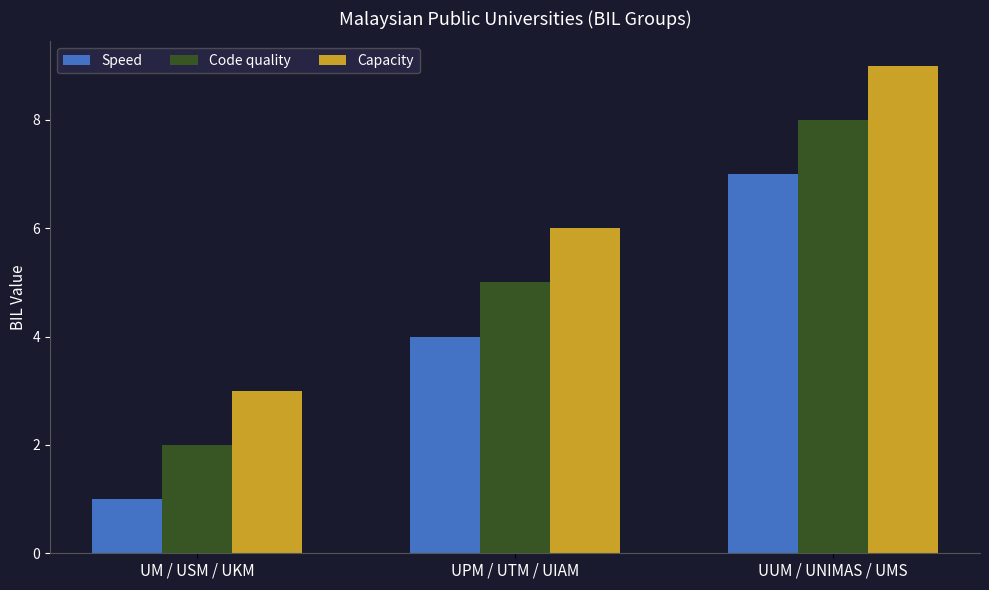

Where is Speed nearest to the value 4?

UPM / UTM / UIAM